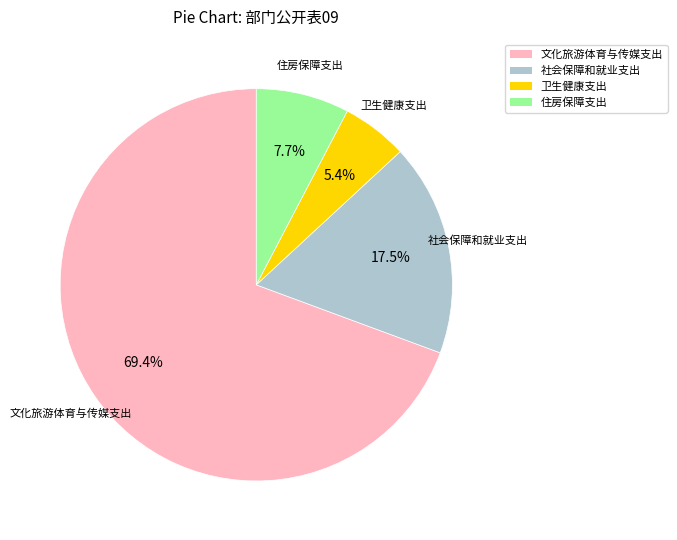

Which category accounts for the majority?

文化旅游体育与传媒支出